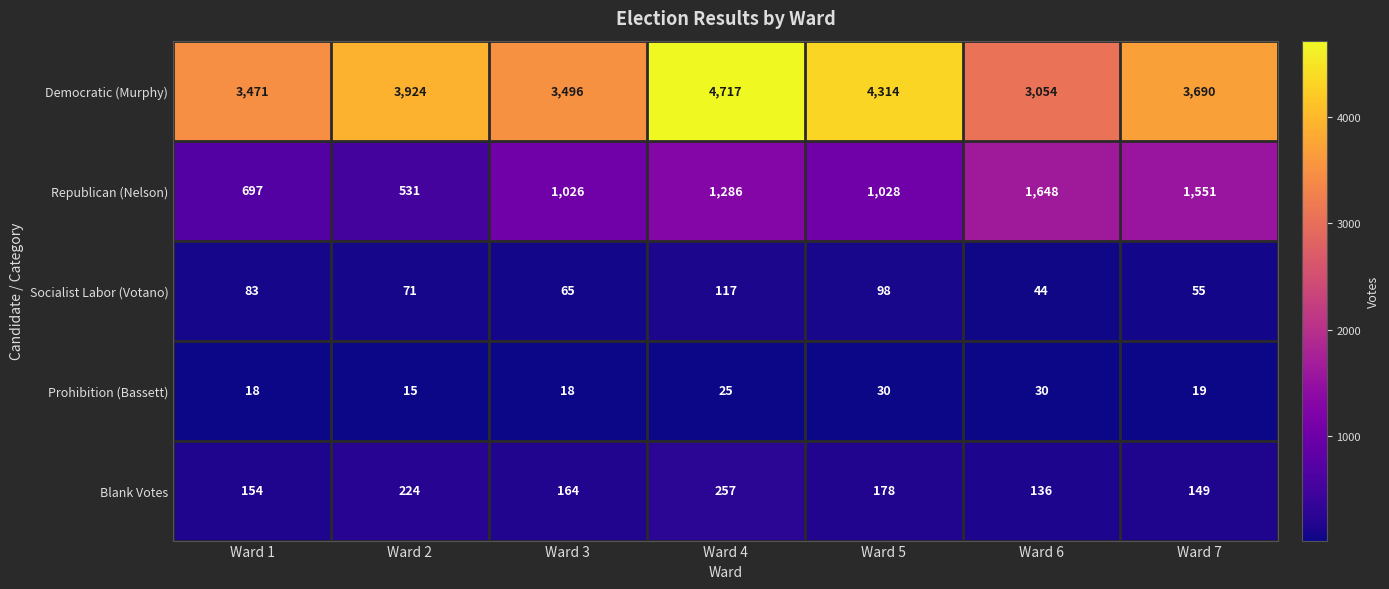

True or false: Republican (Nelson) has a value of 382 at Ward 1.

False